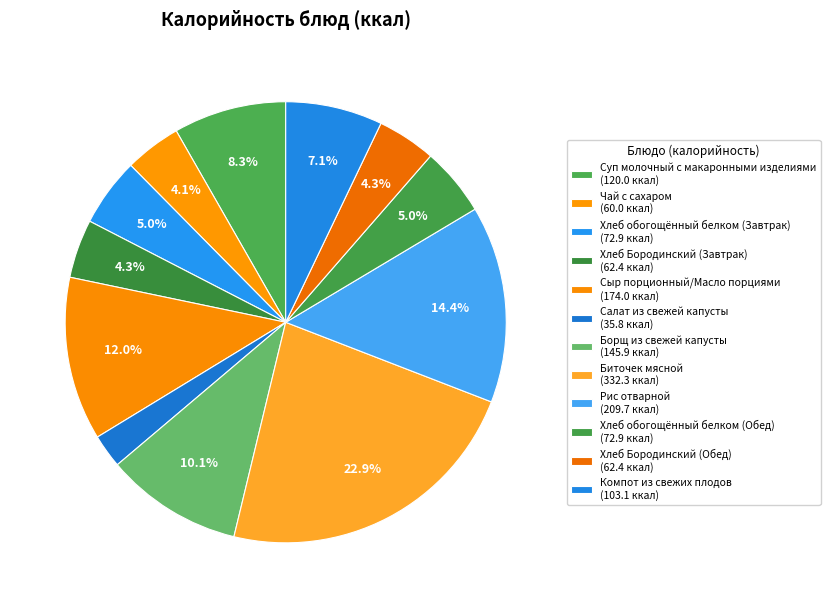

True or false: Суп молочный с макаронными изделиями accounts for 8% of the total.

True